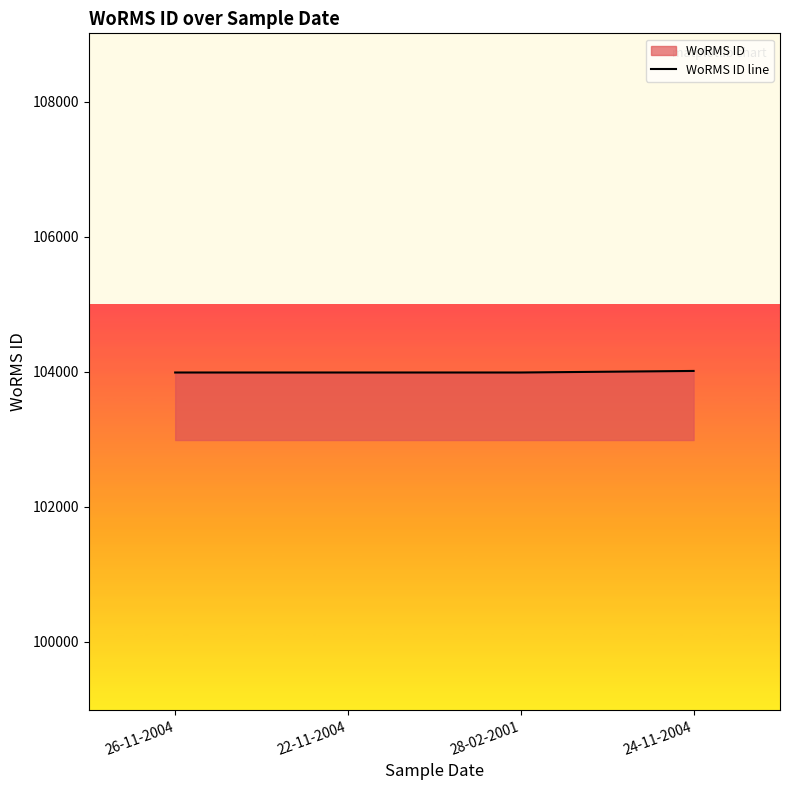

What is the sum of the values at 26-11-2004 and 24-11-2004?

208001